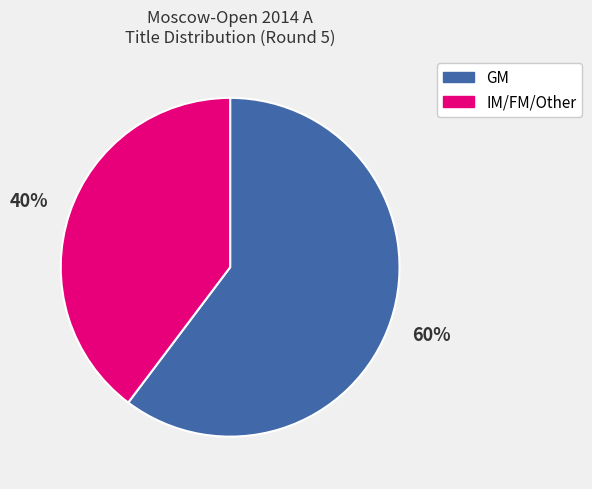

Does any single category account for the majority?

Yes